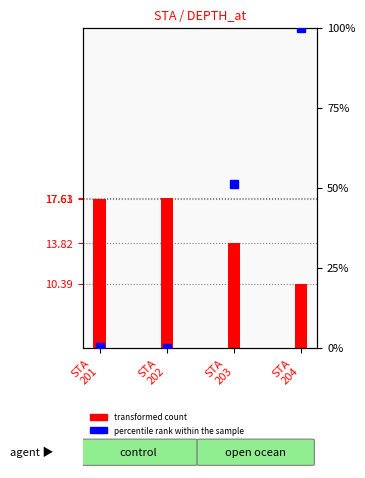

Which category has the lowest value across all series?

STA
204